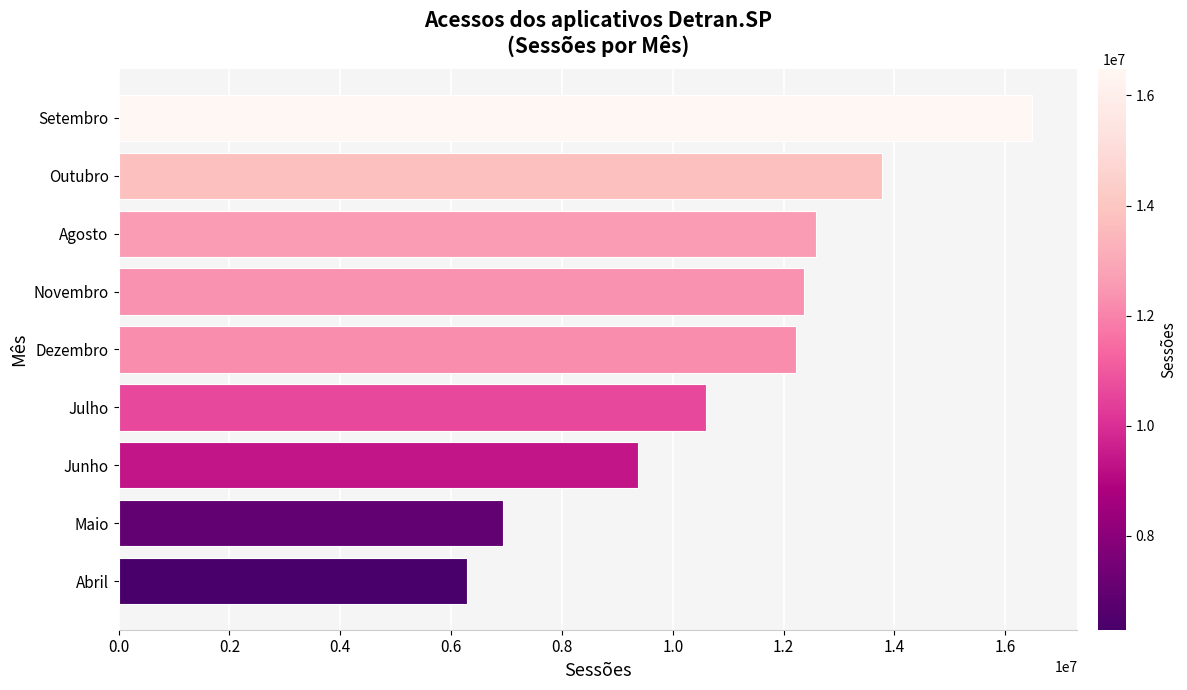

The chart shows a value of 9381002 at Junho. True or false?

True